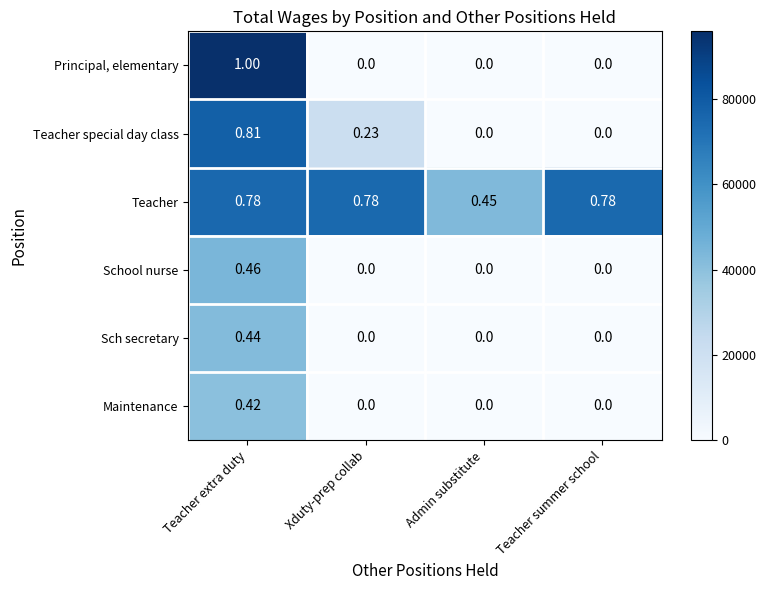

At which category is the sum across all series the highest?

Teacher extra duty